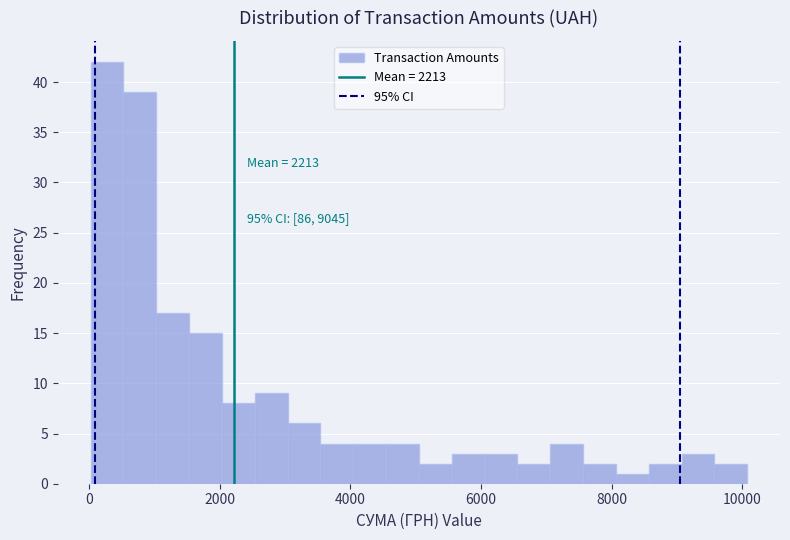

Read against the x-axis, roughly where is the centre of the tallest bar?

200